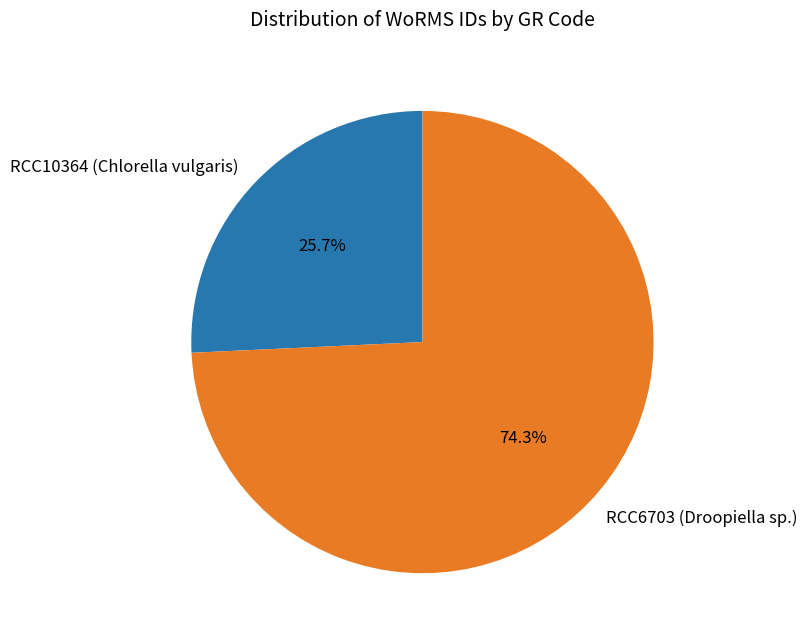

Which has a higher value, RCC6703 (Droopiella sp.) or RCC10364 (Chlorella vulgaris)?

RCC6703 (Droopiella sp.)